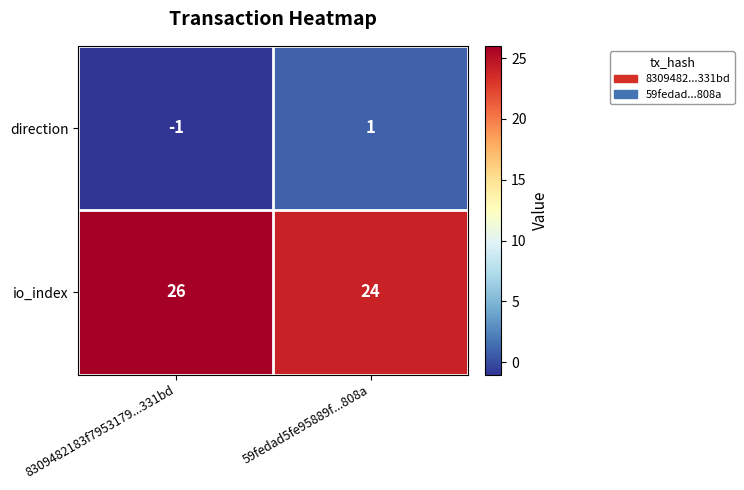

How many values in the direction series are below 1?

1